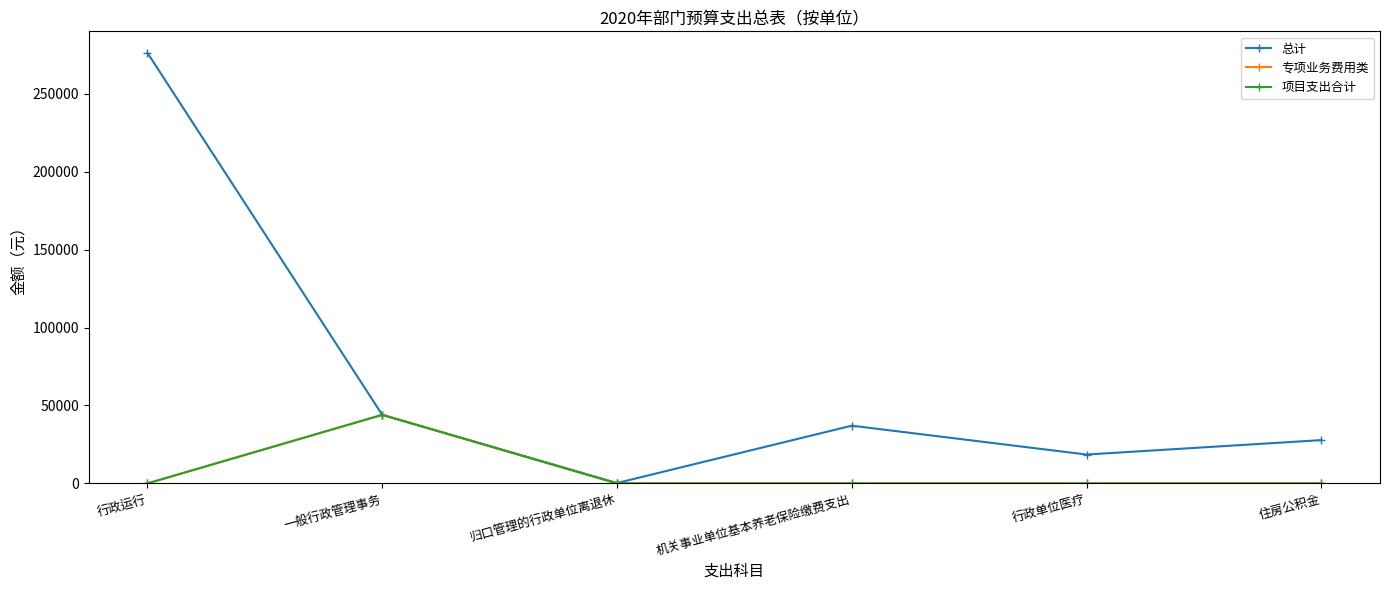

True or false: 项目支出合计 has a value of 0.0 at 住房公积金.

True